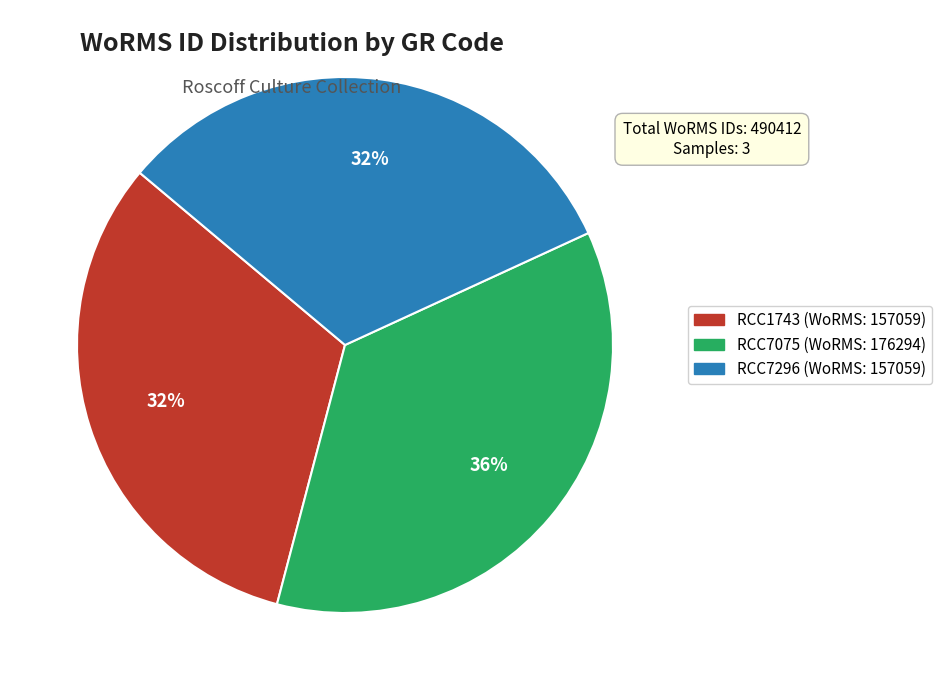

To the nearest percent, what is the difference between the RCC1743 and RCC7075 slice percentages?

4%